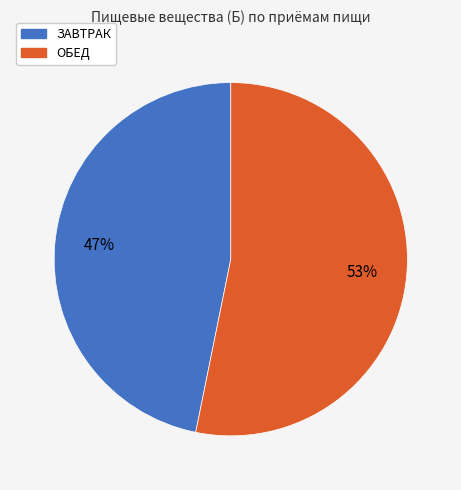

Between ЗАВТРАК and ОБЕД, which is larger?

ОБЕД